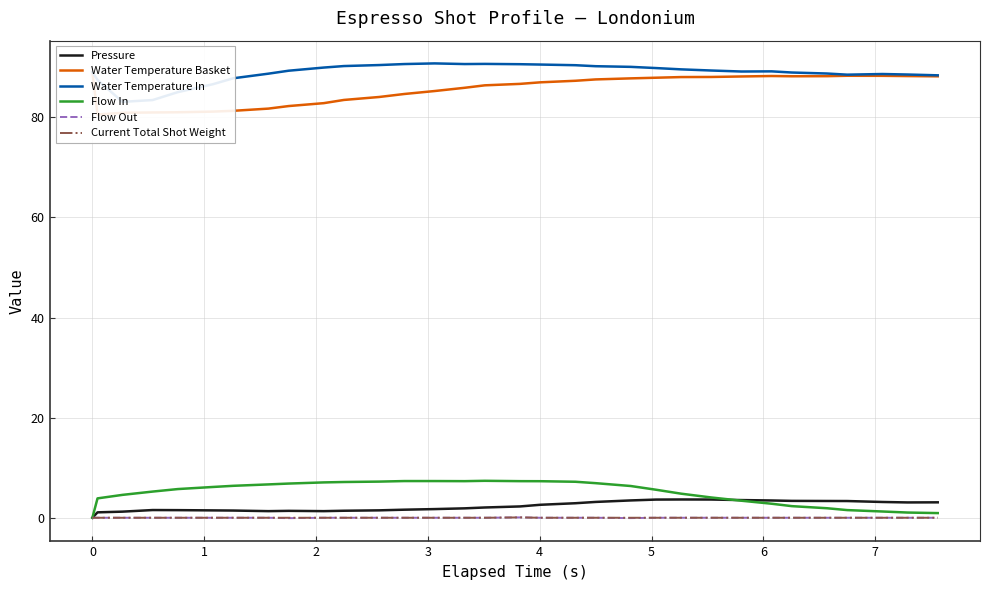

Is it true that Current Total Shot Weight equals 0.0 at 24?

False